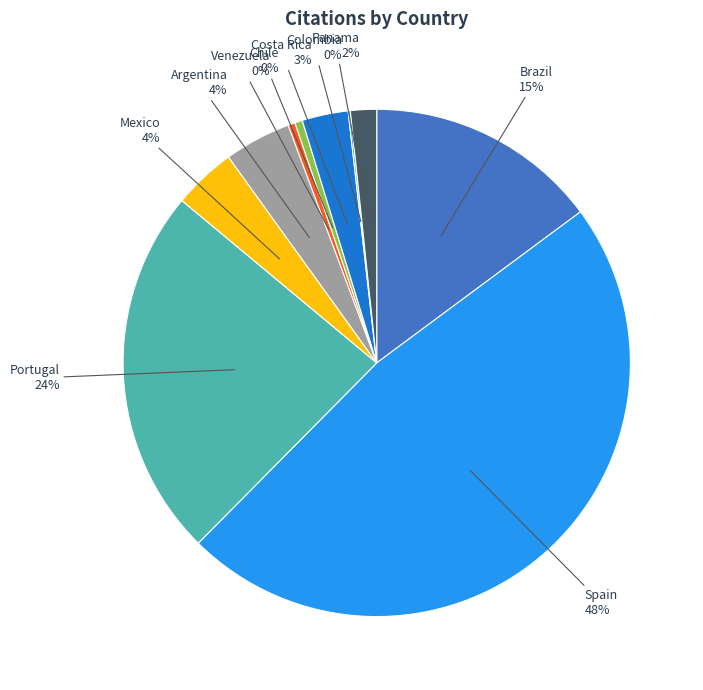

To the nearest percent, what is the average slice percentage?

10%